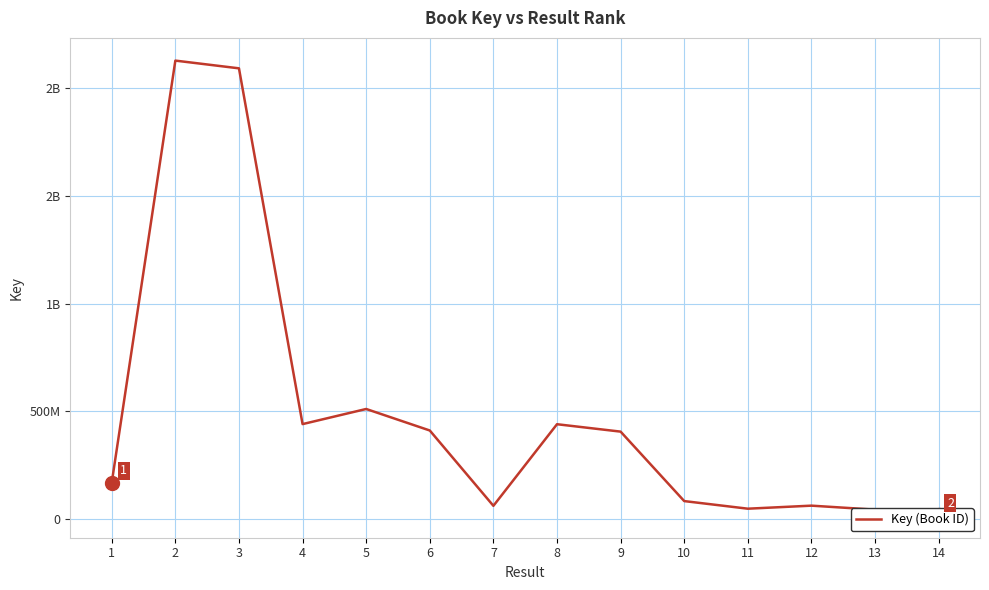

Where is the first local maximum?

2